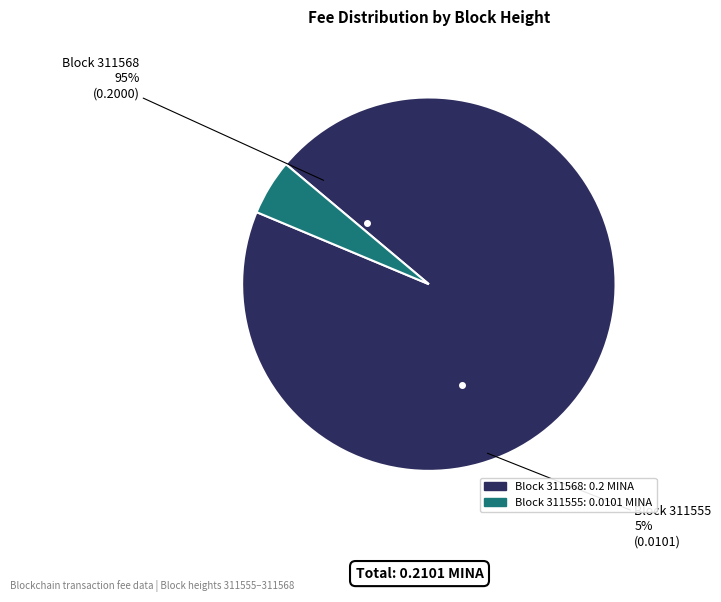

To the nearest percent, what portion does 311568 represent?

95%